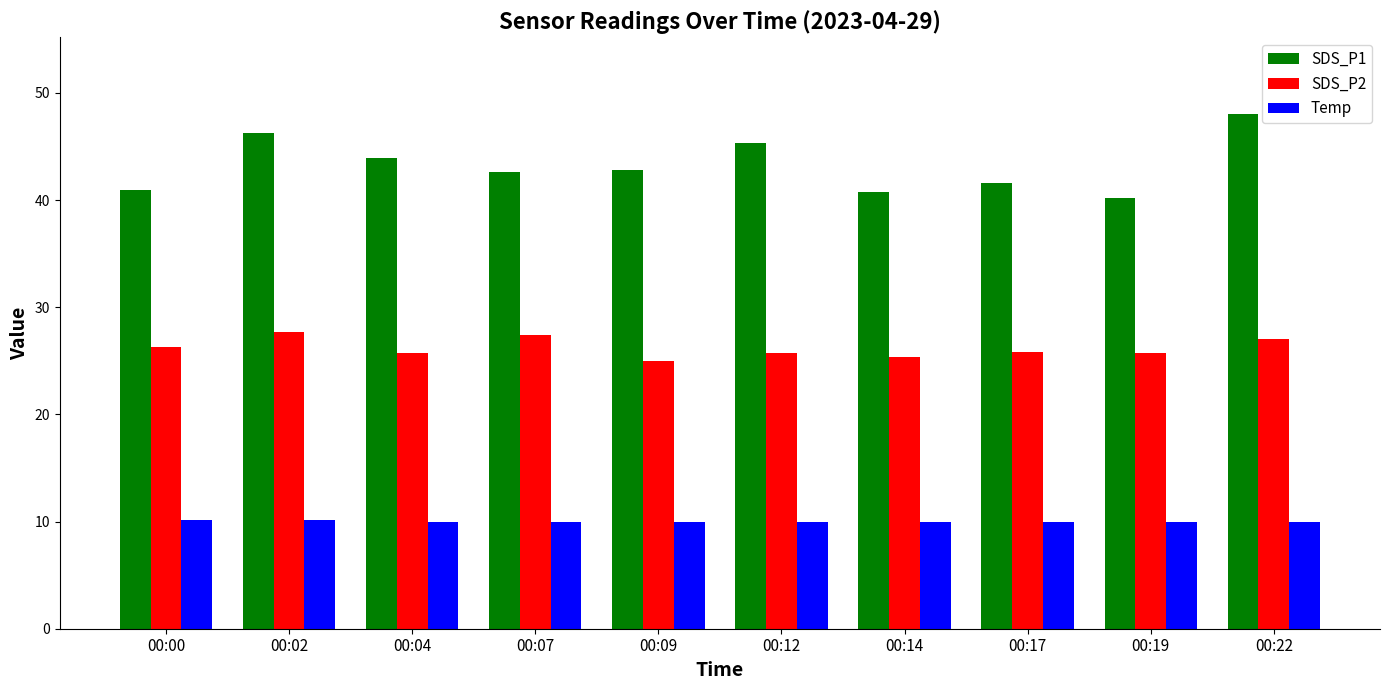

Are the bars grouped side by side (vs. stacked)?

Yes